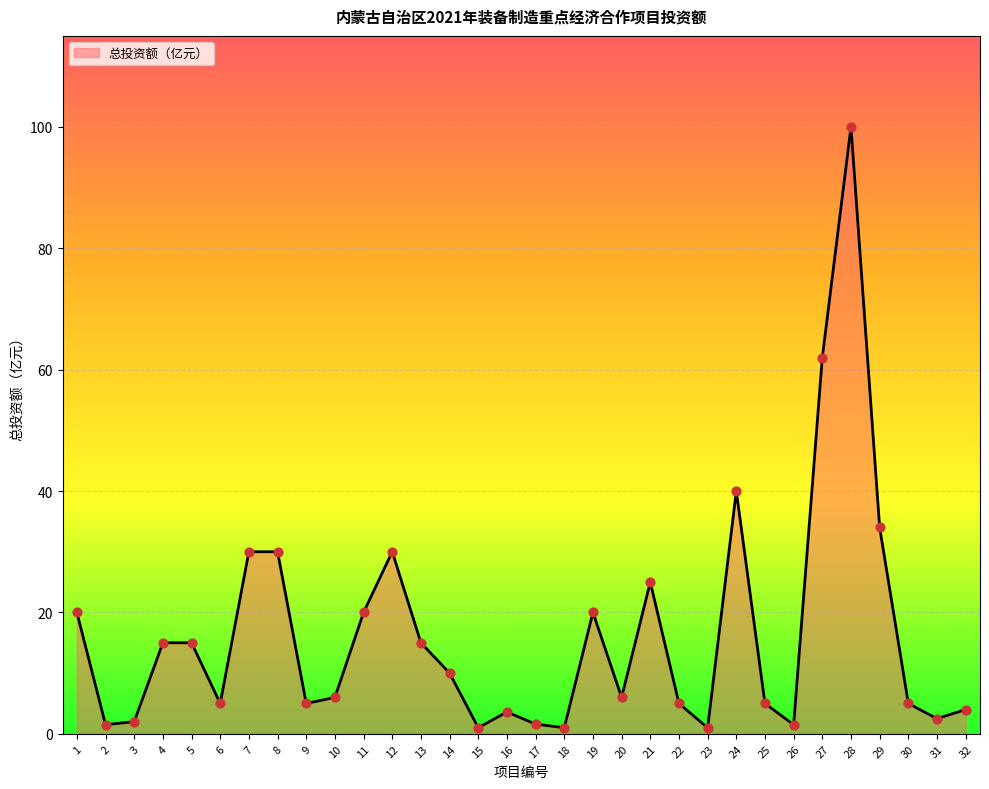

Which has a higher value, 20 or 7?

7